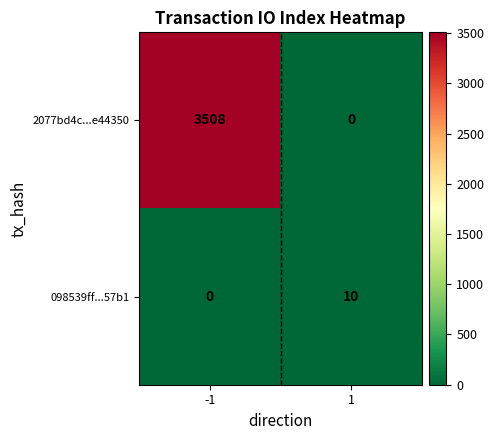

What is the difference between the highest and lowest values at 1?

10